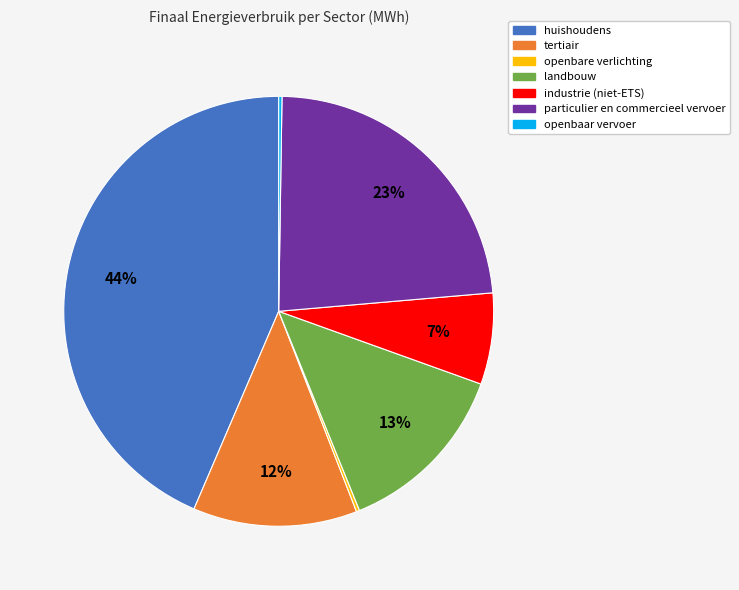

Is the sum of landbouw and huishoudens greater than half?

Yes